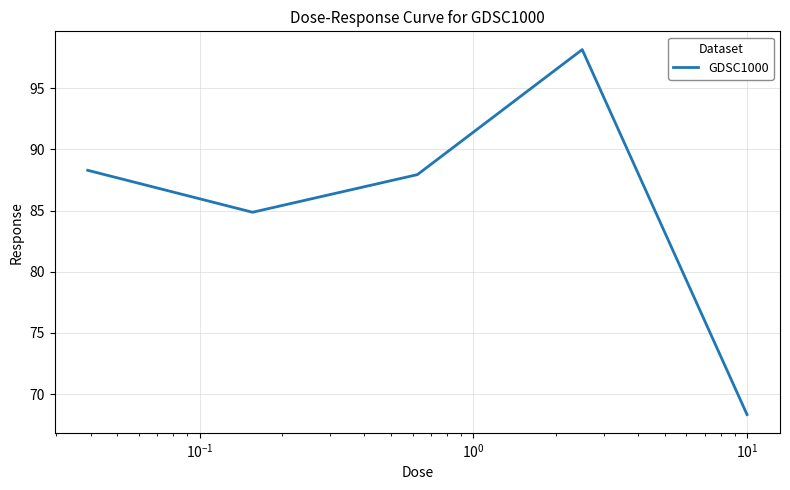

What is the average value?

85.5